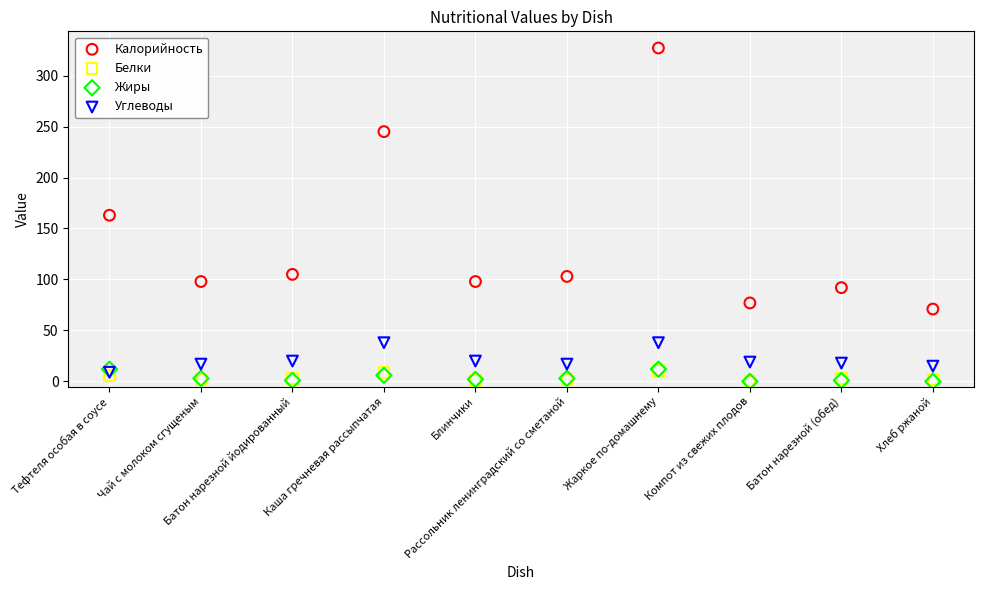

Which series contains the highest Y value?

Калорийность